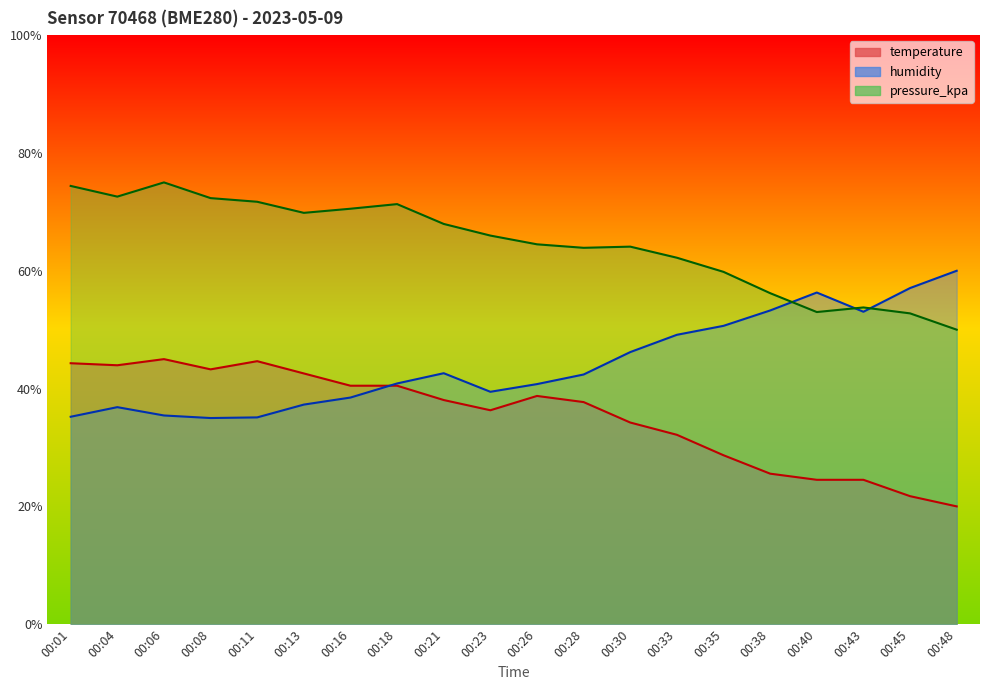

Which series has the widest spread of values?

temperature